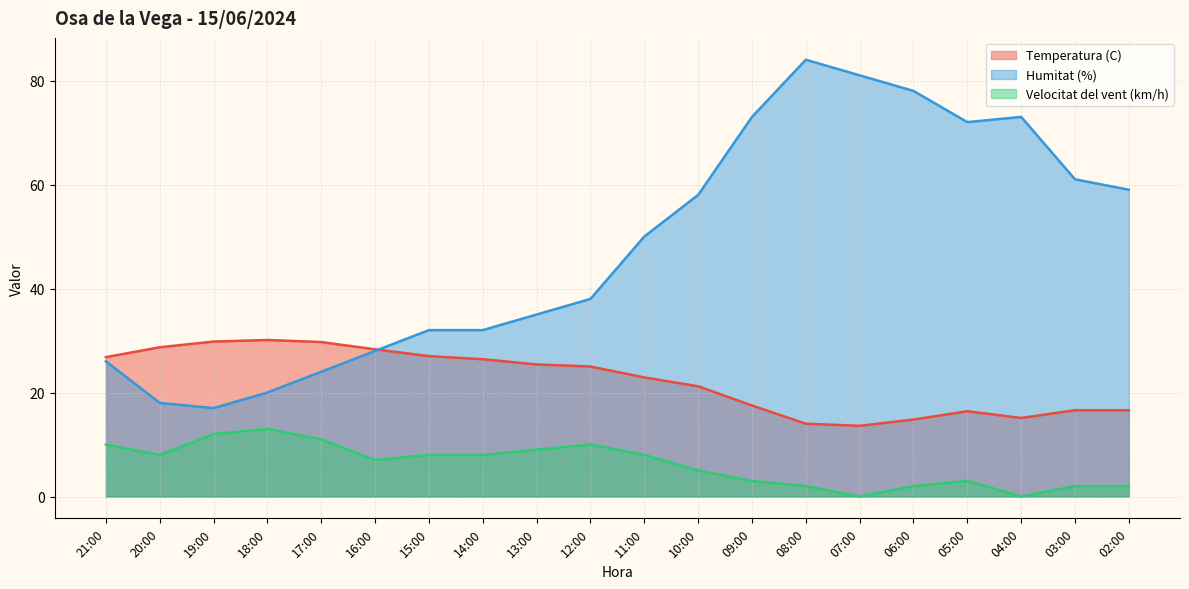

Which series has the widest spread of values?

Humitat (%)